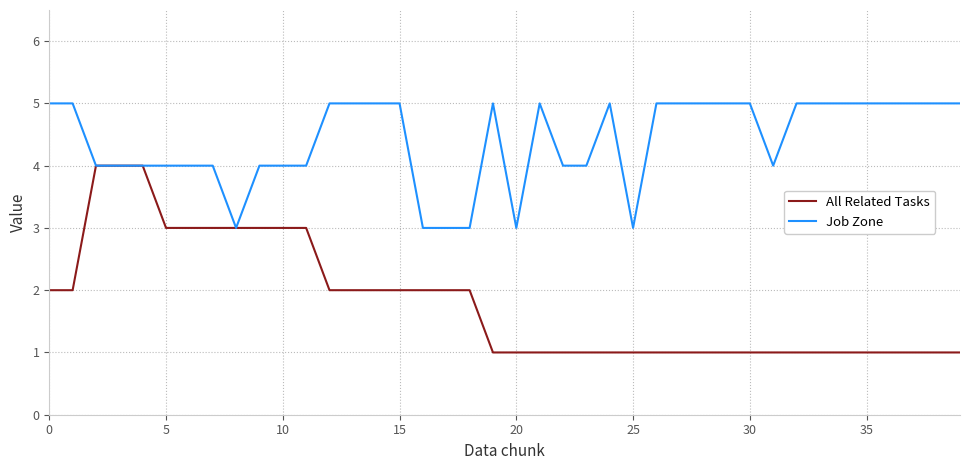

Which series has the largest range (max minus min)?

All Related Tasks